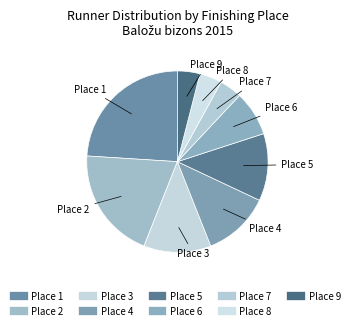

How many slices are in this pie chart?

9